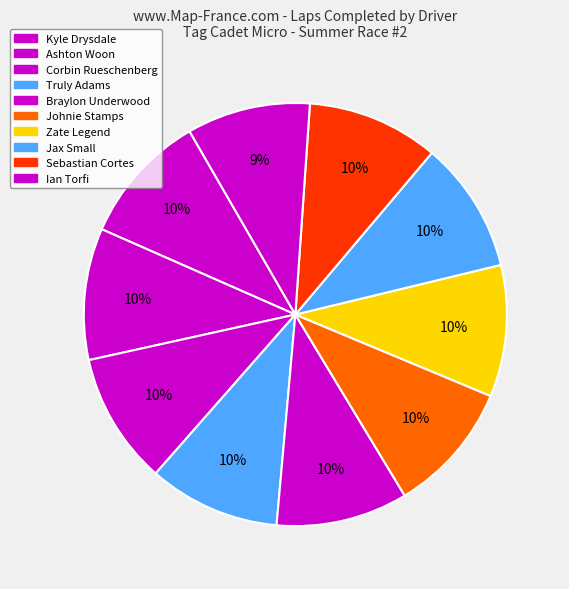

How many slices are in this pie chart?

10